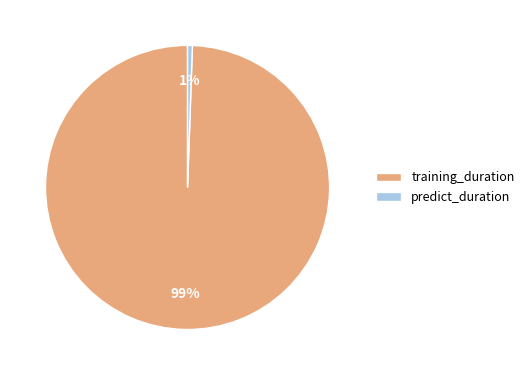

What is the majority slice?

training_duration